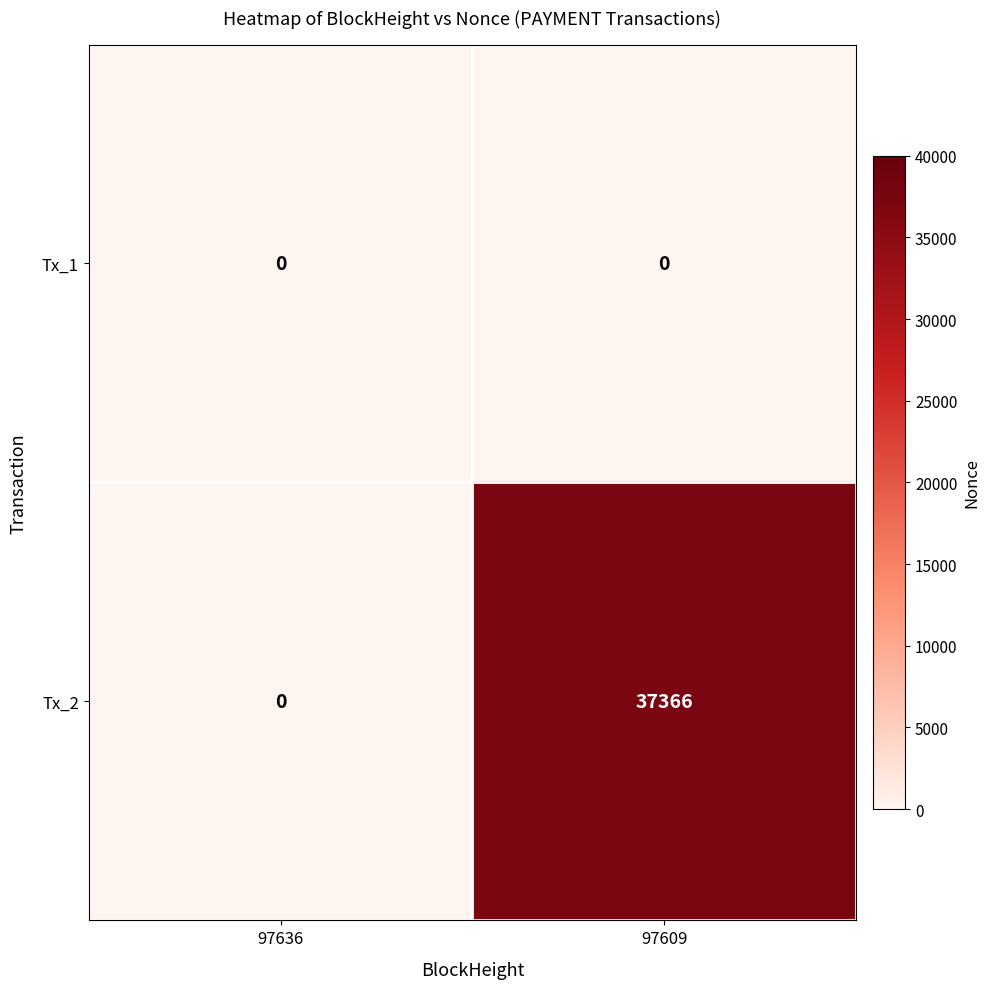

Rank the series by their maximum value, from highest to lowest.

Tx_2, Tx_1